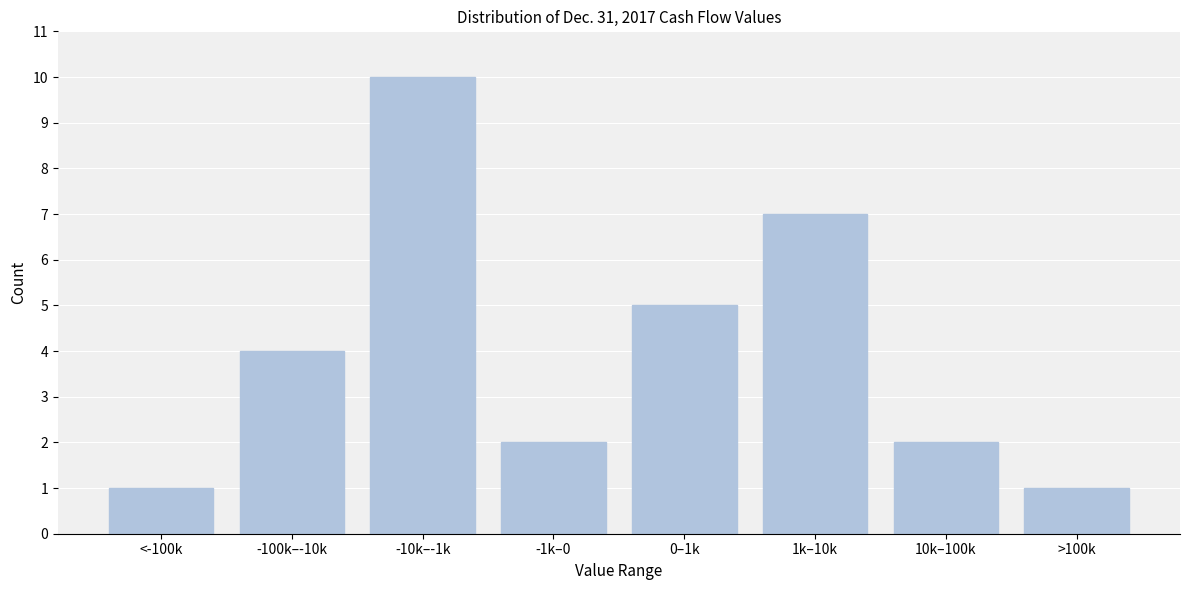

Reading left to right, extract all data points from this chart.

<-100k=1	-100k–-10k=4	-10k–-1k=10	-1k–0=2	0–1k=5	1k–10k=7	10k–100k=2	>100k=1